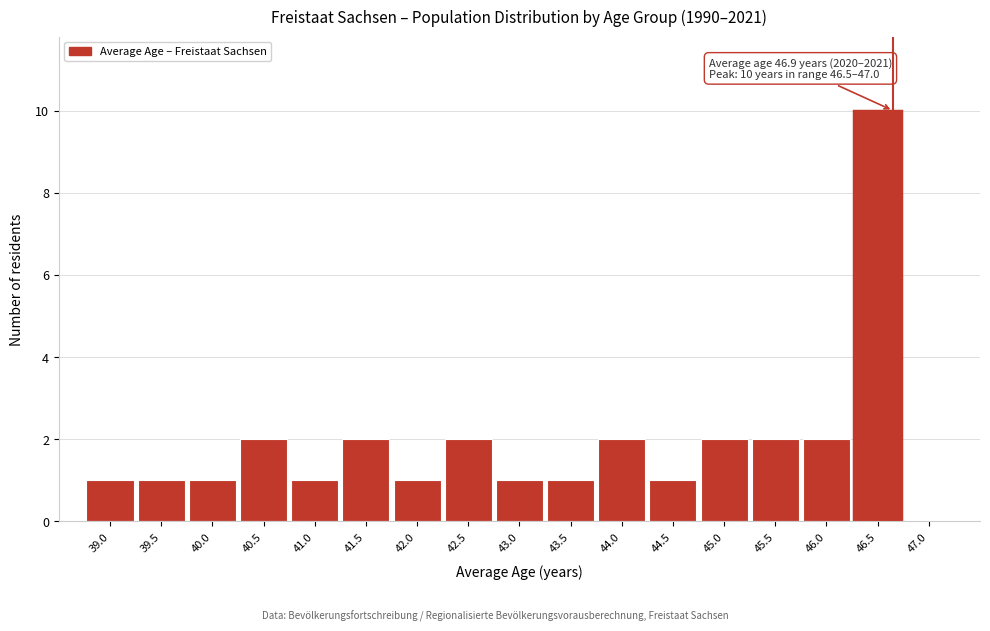

Reading right to left, extract all data points from this chart.

47.0=0	46.5=10	46.0=2	45.5=2	45.0=2	44.5=1	44.0=2	43.5=1	43.0=1	42.5=2	42.0=1	41.5=2	41.0=1	40.5=2	40.0=1	39.5=1	39.0=1